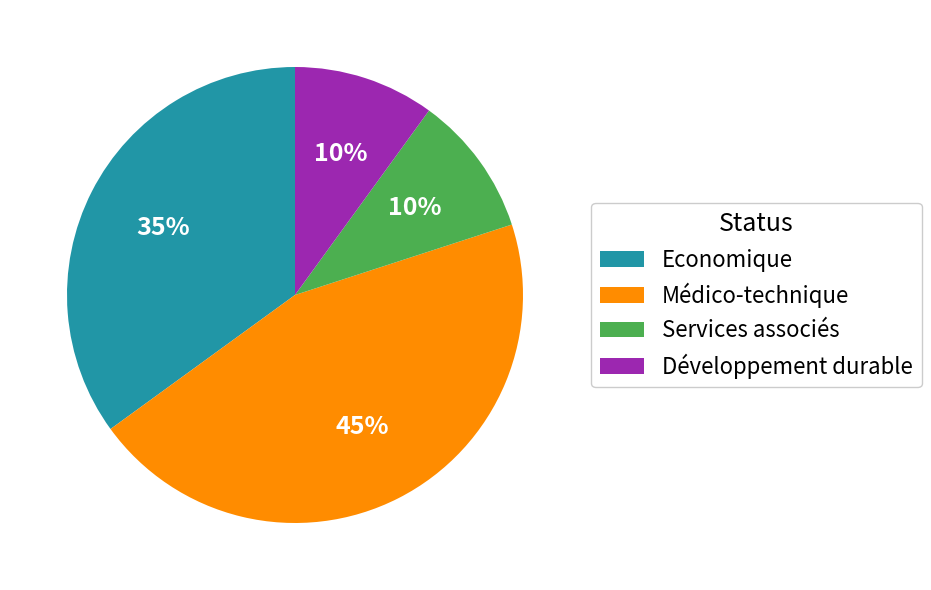

Is there any slice that represents more than half of the pie?

No